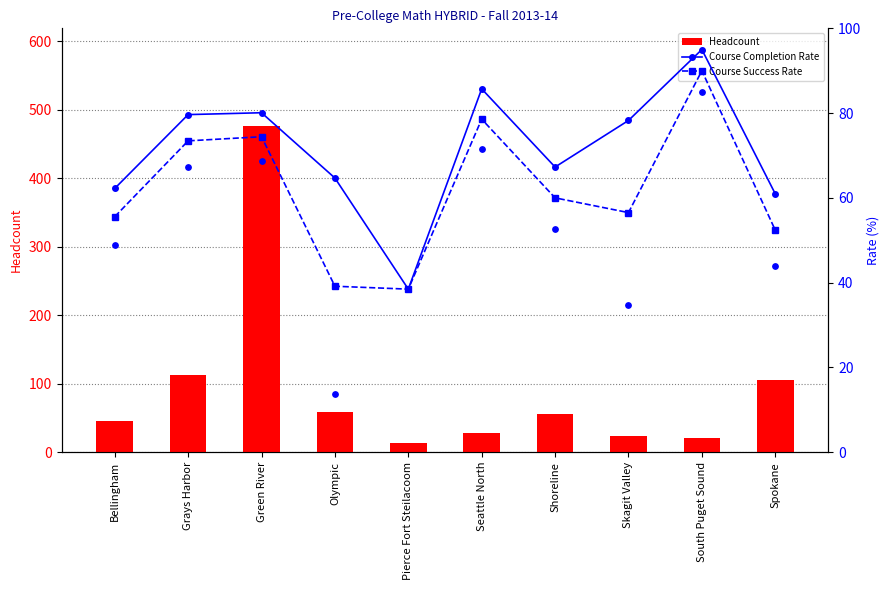

Which series reaches the minimum Y coordinate?

Headcount